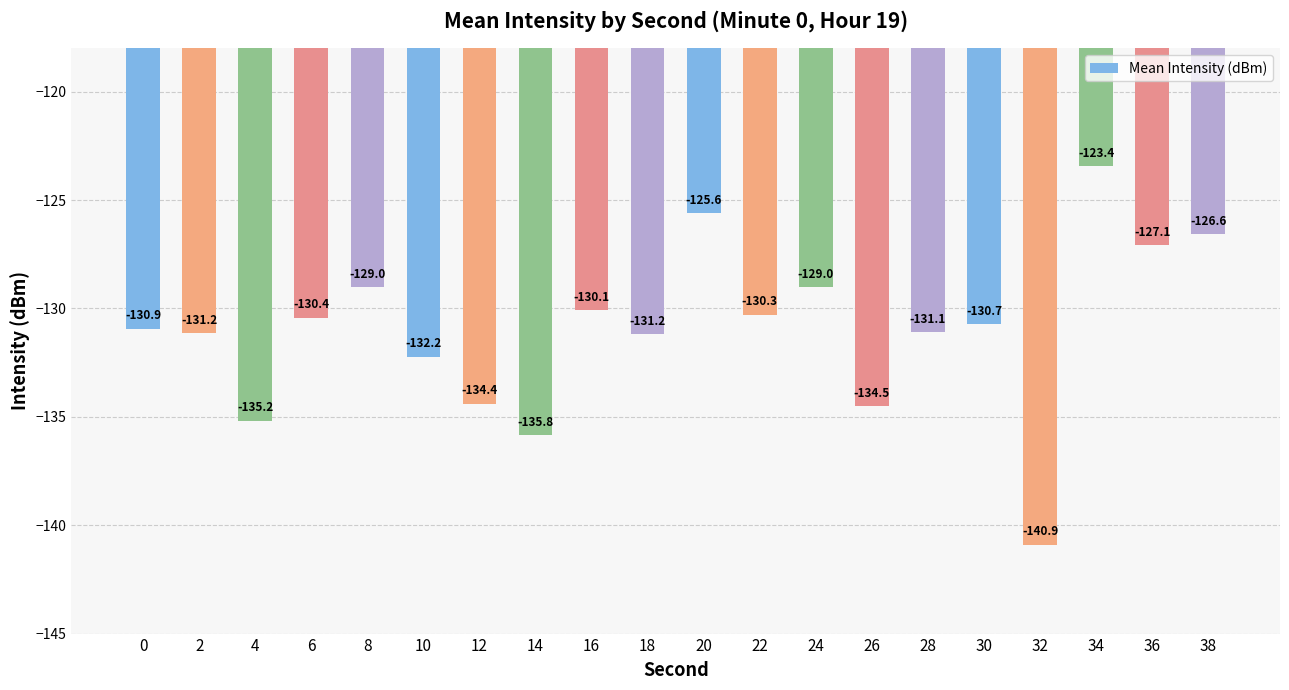

What is the value of the 18th bar from the left?

-123.4